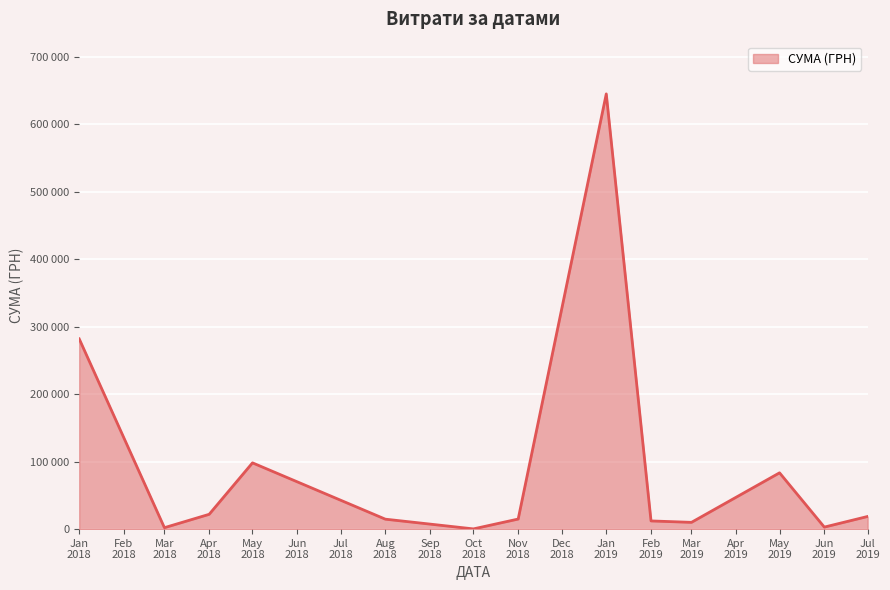

Does the chart display data point markers on the line(s)?

No